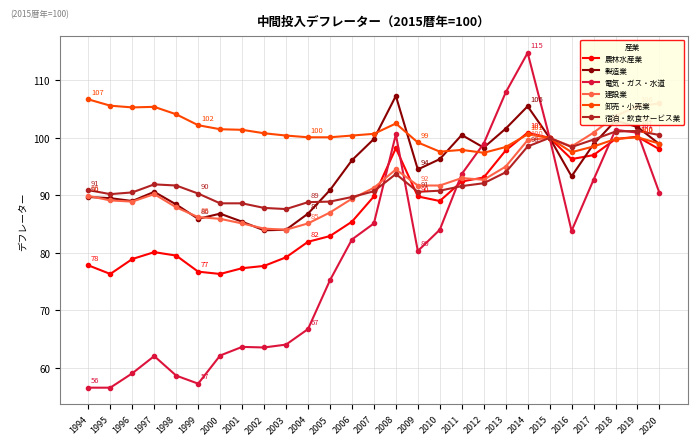

At how many categories does at least one series exceed 84?

27